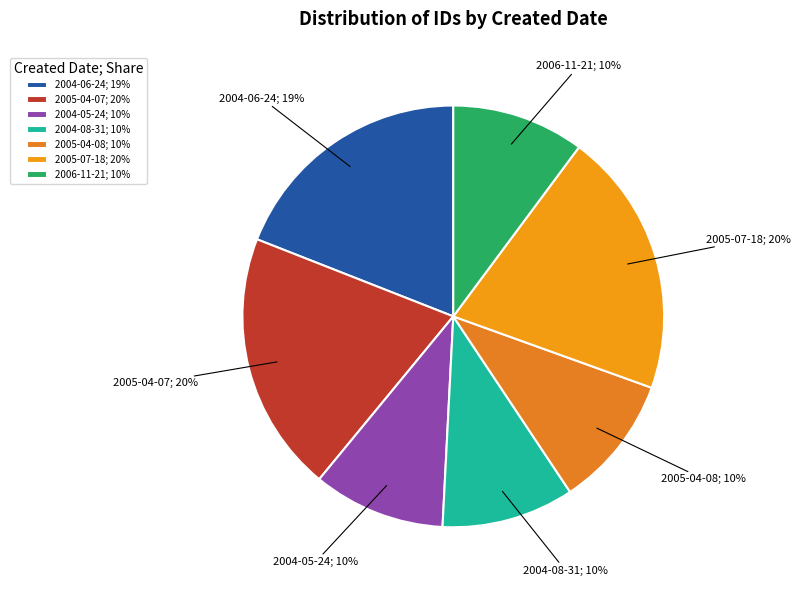

Is it true that 2004-06-24; 19% is 9% of the pie?

False